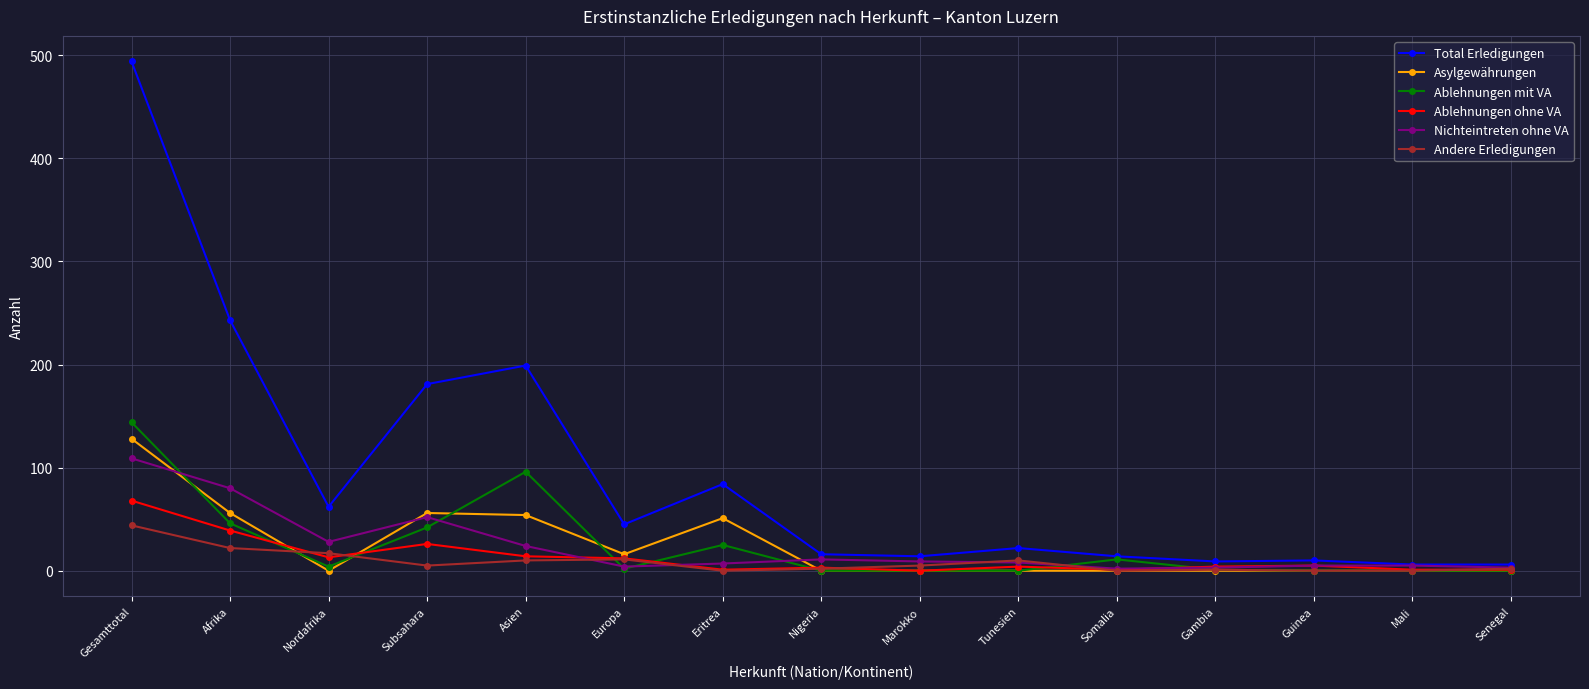

What is the value of the Ablehnungen mit VA point at the 1st from the left?

144